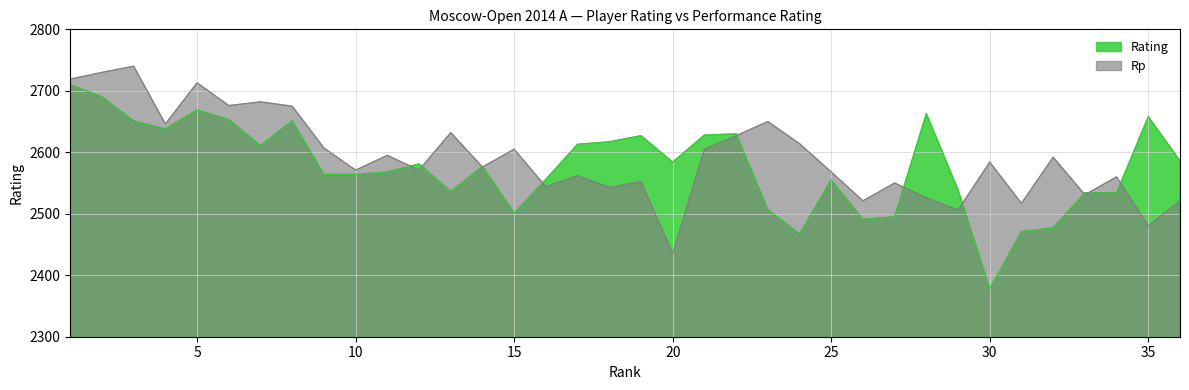

Rank the categories by Rating value from lowest to highest.

30, 24, 31, 32, 26, 27, 15, 23, 33, 34, 13, 29, 25, 16, 9, 10, 11, 14, 12, 20, 36, 7, 17, 18, 19, 21, 22, 4, 3, 8, 6, 35, 28, 5, 2, 1